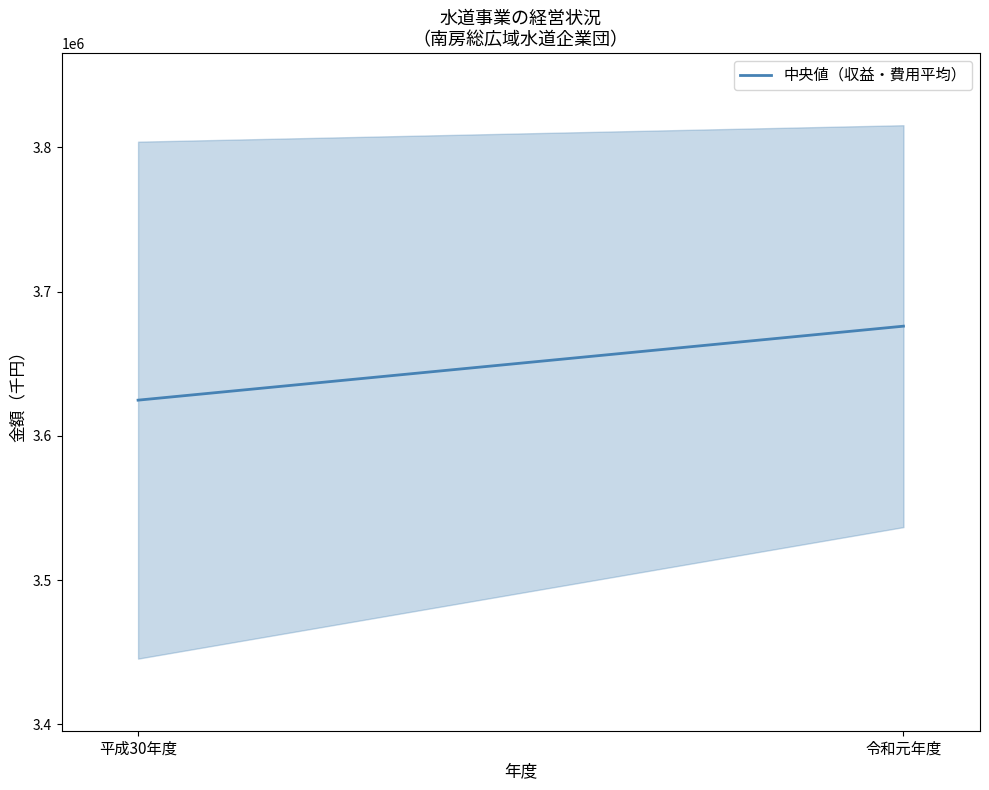

List the labels in order of value, largest first.

令和元年度, 平成30年度